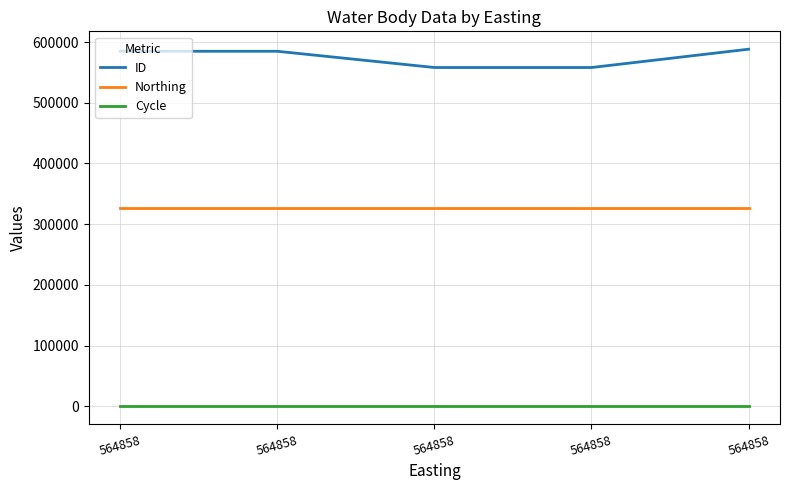

Reading left to right, what are all the values shown in this chart?

ID: 584739	584738	557996	557995	588160
Northing: 326348	326348	326348	326348	326348
Cycle: 3	3	3	3	3